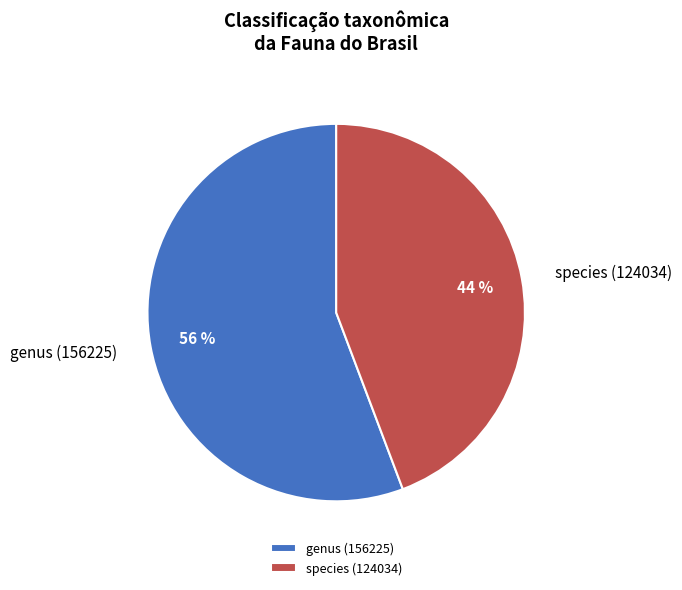

To the nearest percent, what is the combined percentage of species (124034) and genus (156225)?

100%